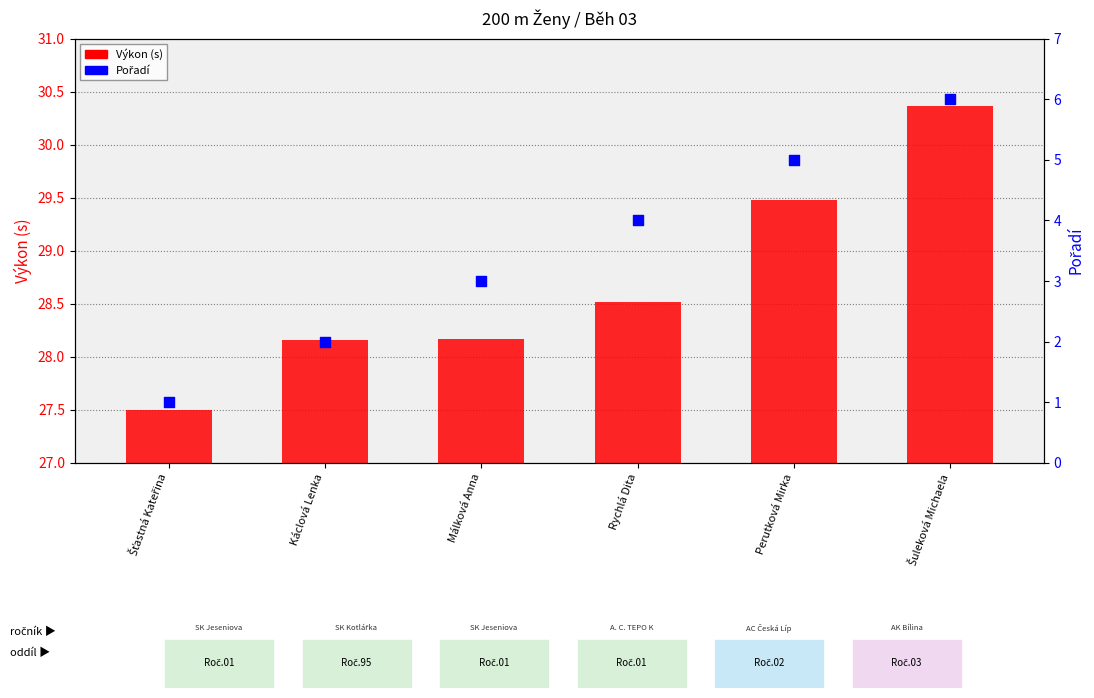

What are all the series names shown in the legend?

Výkon (s), Pořadí